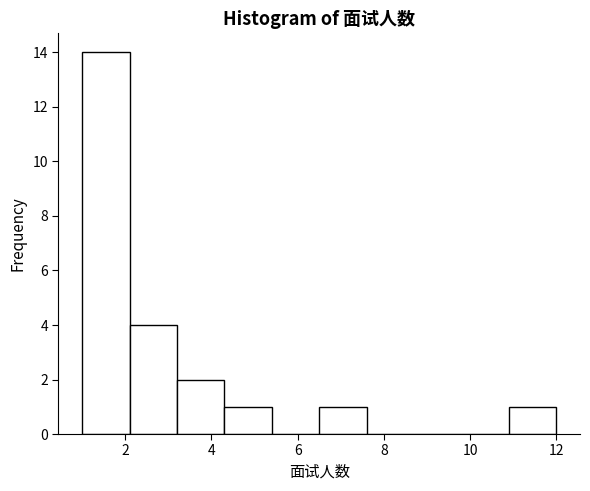

How tall is the bar that spans 4.3 to 5.4 on the x-axis? Neither the bar edges nor the heights are printed on the chart, so give them approximately, as read against the axes.

1